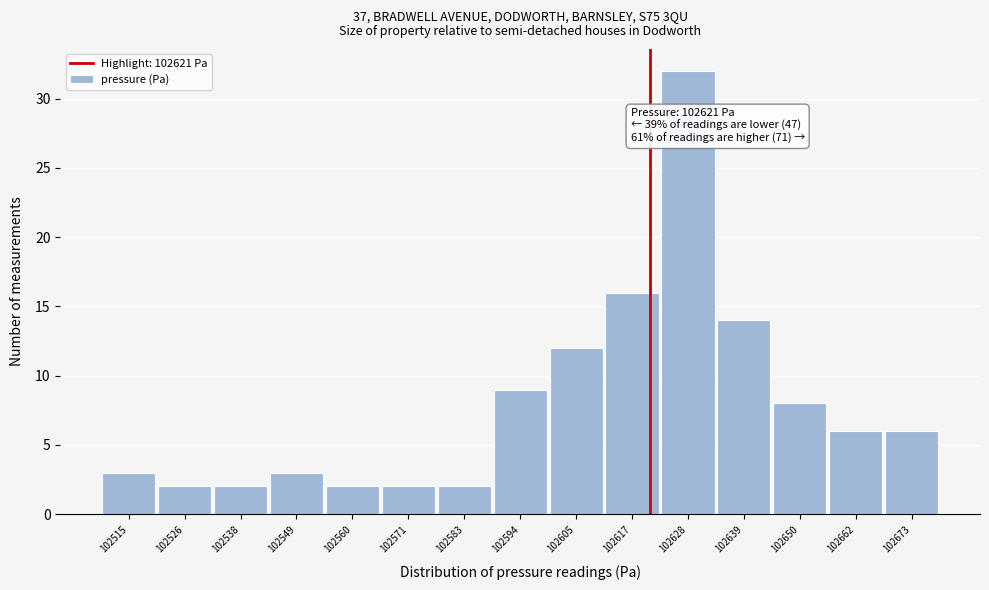

Which range on the x-axis has the tallest bar?

102622 to 102634